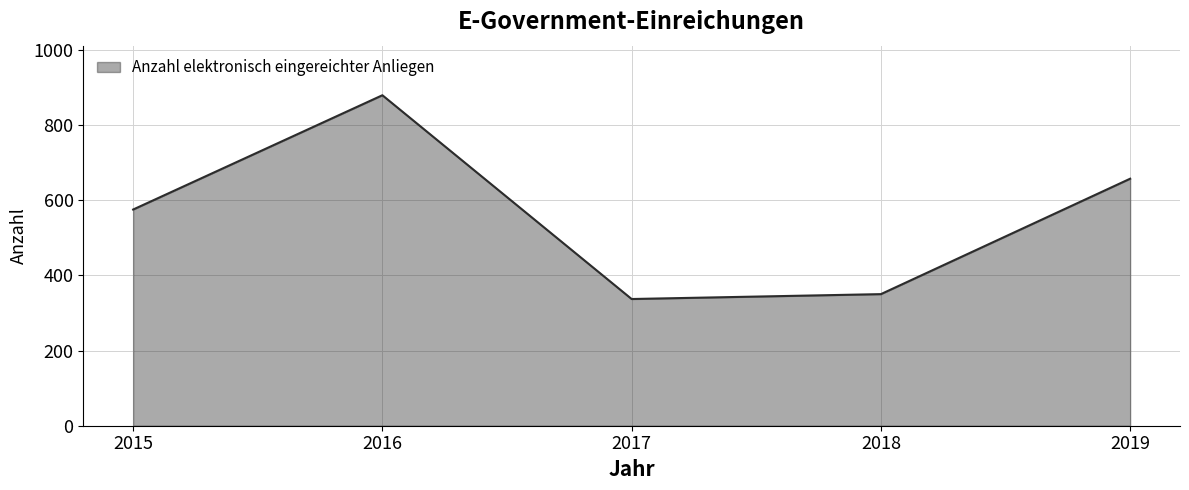

What is the greatest value displayed?

879